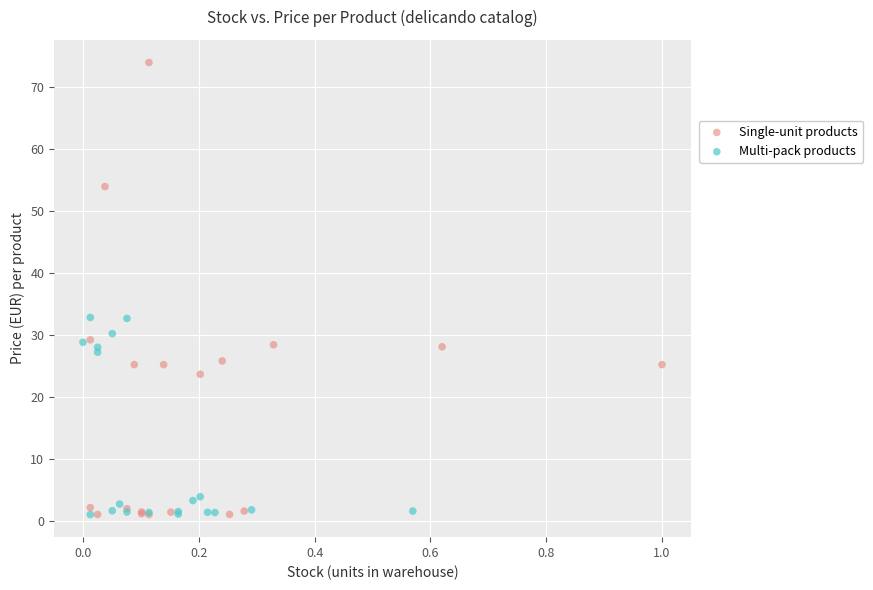

Which series has the widest spread of Y values?

Single-unit products